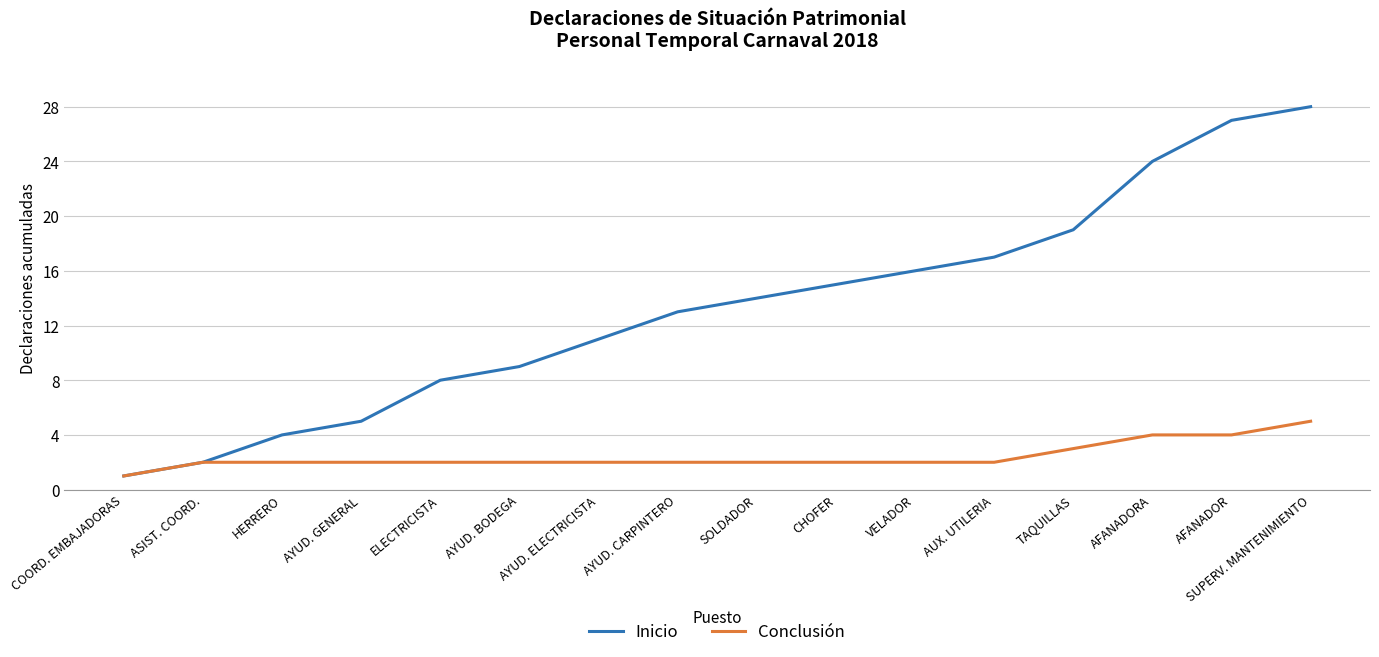

What is the difference between the Conclusión values at COORD. EMBAJADORAS and HERRERO?

1